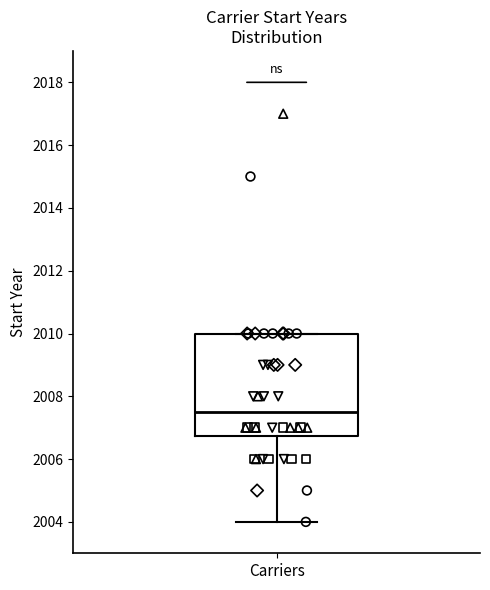

Transcribe this box plot: give where the median line is, the range the box spans, and where the two whiskers end, as read against the y-axis. The values are not printed on the chart, so give them approximately, as read against the axis.

median 2007.6, box 2006.8 to 2010.0, whiskers 2004.0 to 2010.0